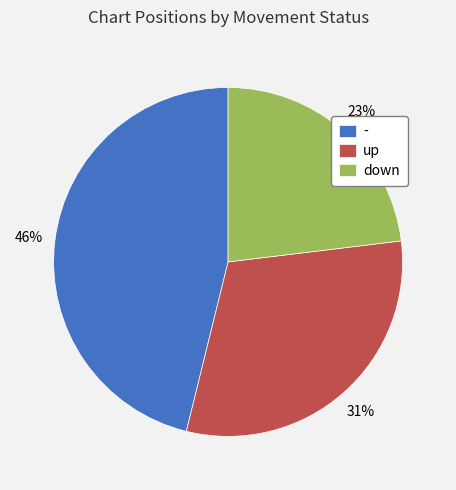

Do - and up together represent more than half of the pie?

Yes